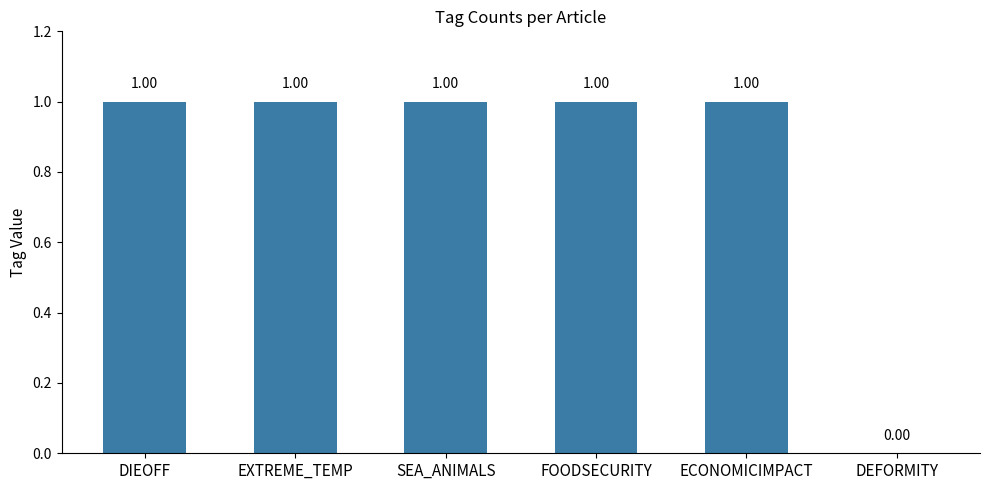

What is the sum of all values?

5